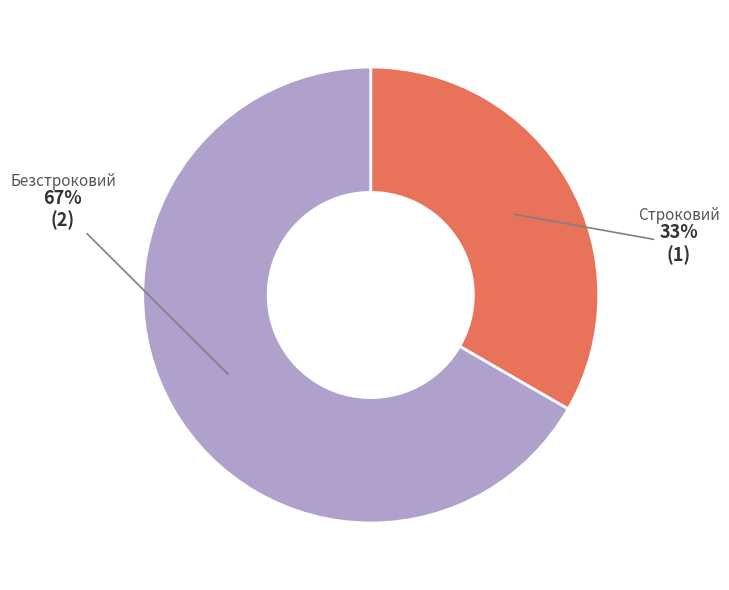

Which slice is the largest?

Безстроковий